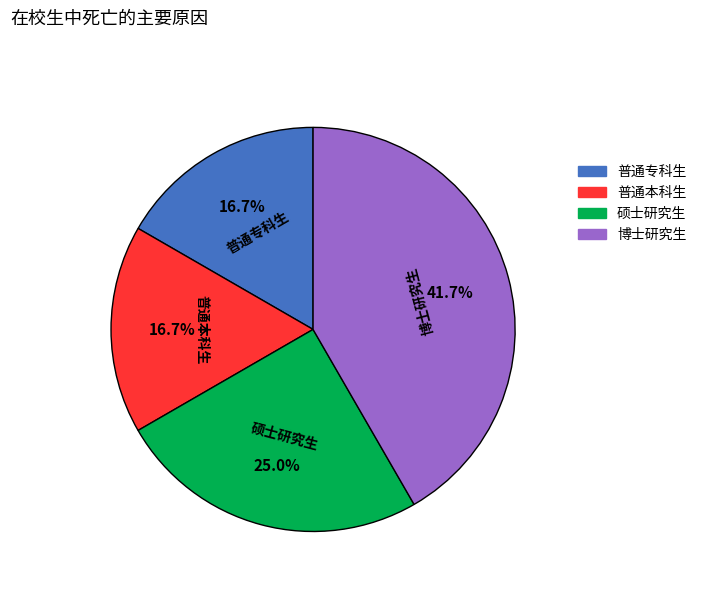

How many segments does this pie chart have?

4